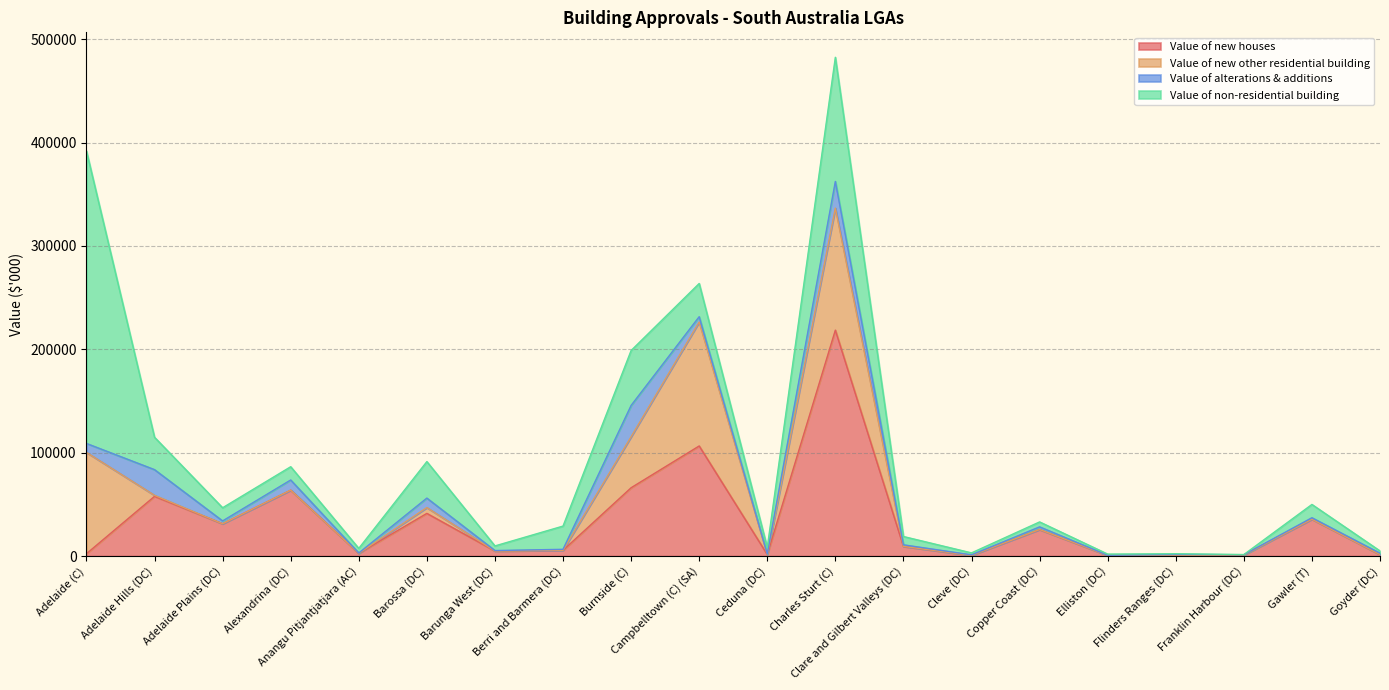

List the labels in order of Value of non-residential building value, smallest first.

Franklin Harbour (DC), Flinders Ranges (DC), Elliston (DC), Cleve (DC), Goyder (DC), Anangu Pitjantjatjara (AC), Barunga West (DC), Copper Coast (DC), Ceduna (DC), Clare and Gilbert Valleys (DC), Adelaide Plains (DC), Alexandrina (DC), Gawler (T), Berri and Barmera (DC), Adelaide Hills (DC), Campbelltown (C) (SA), Barossa (DC), Burnside (C), Charles Sturt (C), Adelaide (C)